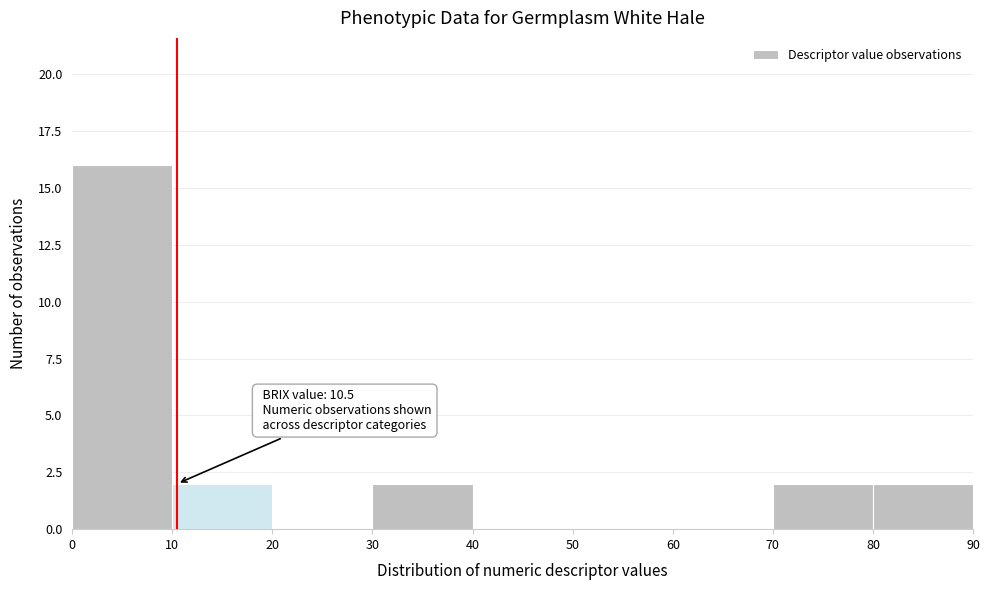

Over which range of the x-axis is the bar tallest?

0 to 10